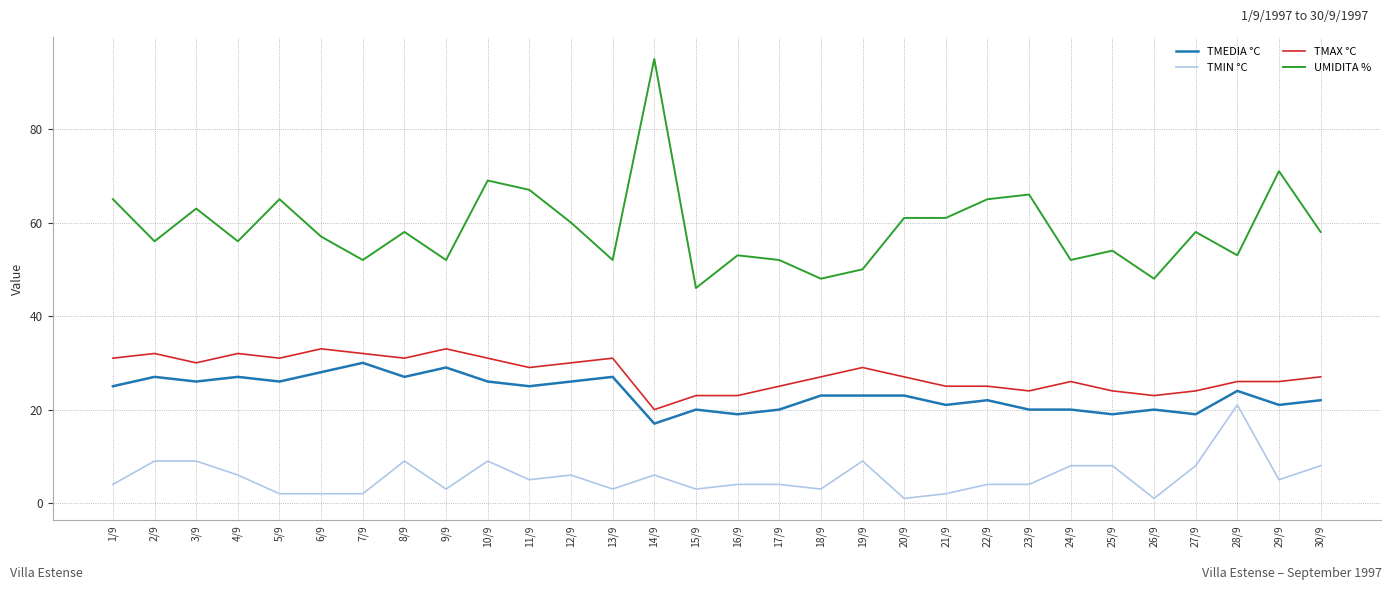

Reading left to right, what are all the values shown in this chart?

TMEDIA °C: 1/9=25	2/9=27	3/9=26	4/9=27	5/9=26	6/9=28	7/9=30	8/9=27	9/9=29	10/9=26	11/9=25	12/9=26	13/9=27	14/9=17	15/9=20	16/9=19	17/9=20	18/9=23	19/9=23	20/9=23	21/9=21	22/9=22	23/9=20	24/9=20	25/9=19	26/9=20	27/9=19	28/9=24	29/9=21	30/9=22
TMIN °C: 1/9=4	2/9=9	3/9=9	4/9=6	5/9=2	6/9=2	7/9=2	8/9=9	9/9=3	10/9=9	11/9=5	12/9=6	13/9=3	14/9=6	15/9=3	16/9=4	17/9=4	18/9=3	19/9=9	20/9=1	21/9=2	22/9=4	23/9=4	24/9=8	25/9=8	26/9=1	27/9=8	28/9=21	29/9=5	30/9=8
TMAX °C: 1/9=31	2/9=32	3/9=30	4/9=32	5/9=31	6/9=33	7/9=32	8/9=31	9/9=33	10/9=31	11/9=29	12/9=30	13/9=31	14/9=20	15/9=23	16/9=23	17/9=25	18/9=27	19/9=29	20/9=27	21/9=25	22/9=25	23/9=24	24/9=26	25/9=24	26/9=23	27/9=24	28/9=26	29/9=26	30/9=27
UMIDITA %: 1/9=65	2/9=56	3/9=63	4/9=56	5/9=65	6/9=57	7/9=52	8/9=58	9/9=52	10/9=69	11/9=67	12/9=60	13/9=52	14/9=95	15/9=46	16/9=53	17/9=52	18/9=48	19/9=50	20/9=61	21/9=61	22/9=65	23/9=66	24/9=52	25/9=54	26/9=48	27/9=58	28/9=53	29/9=71	30/9=58